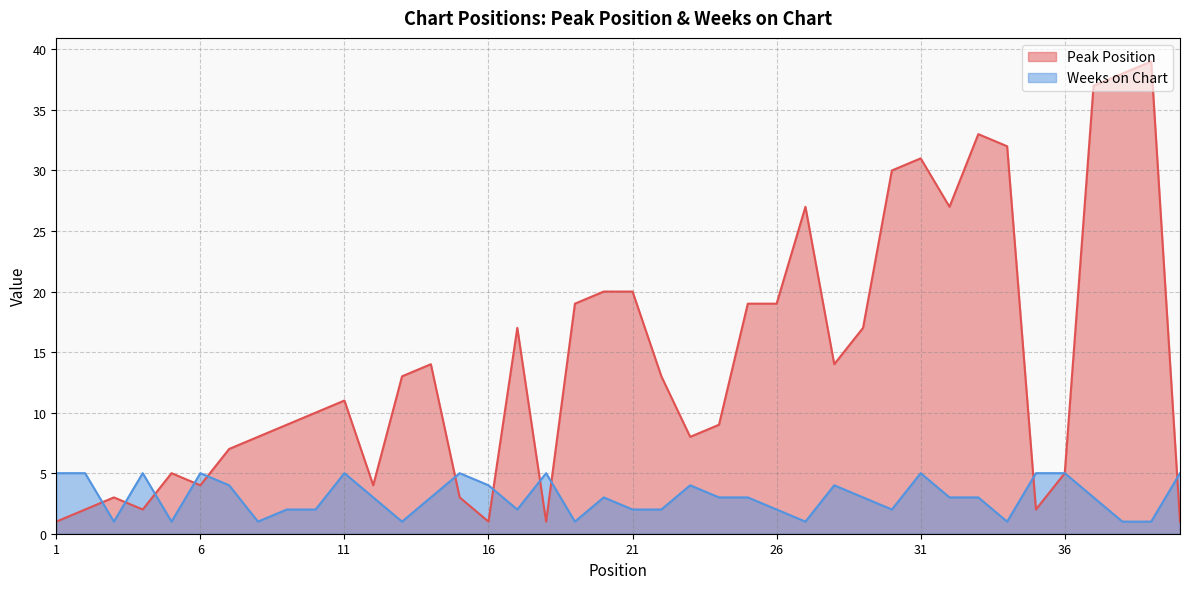

What is the approximate value of Peak Position at 37?

37